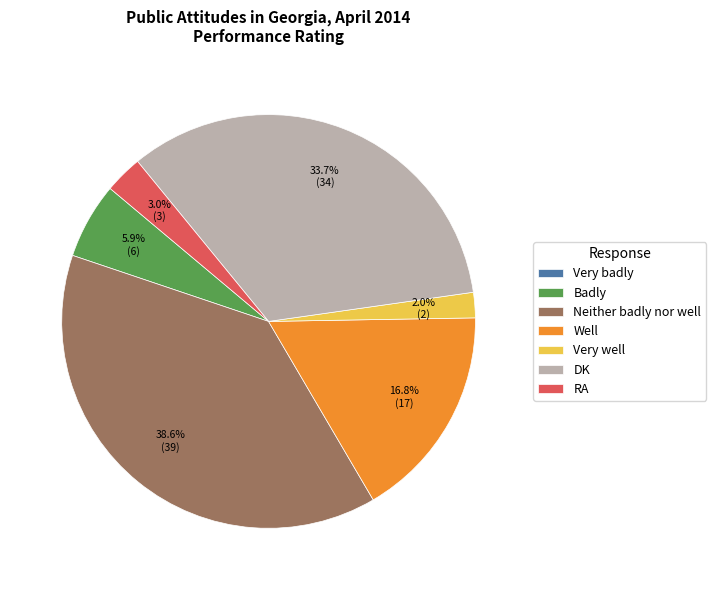

What percentage is NOT represented by Neither badly nor well?

61.4%